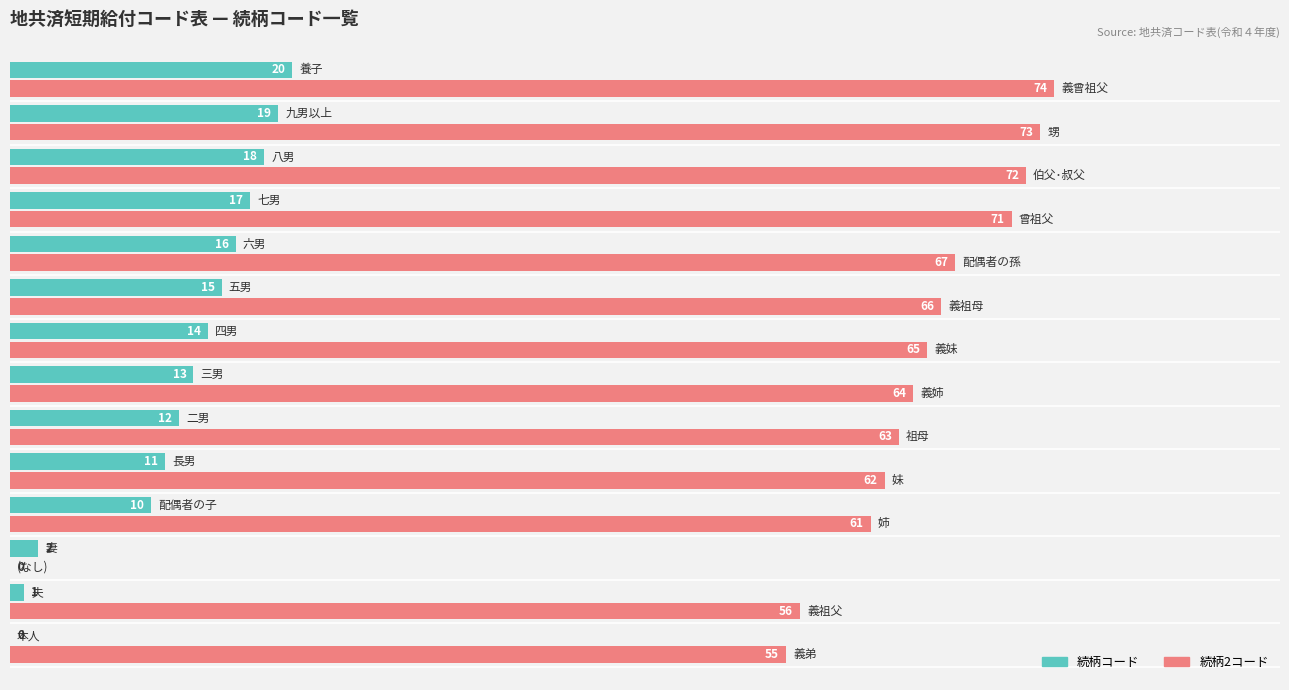

Which series has the largest total across all categories?

続柄2コード